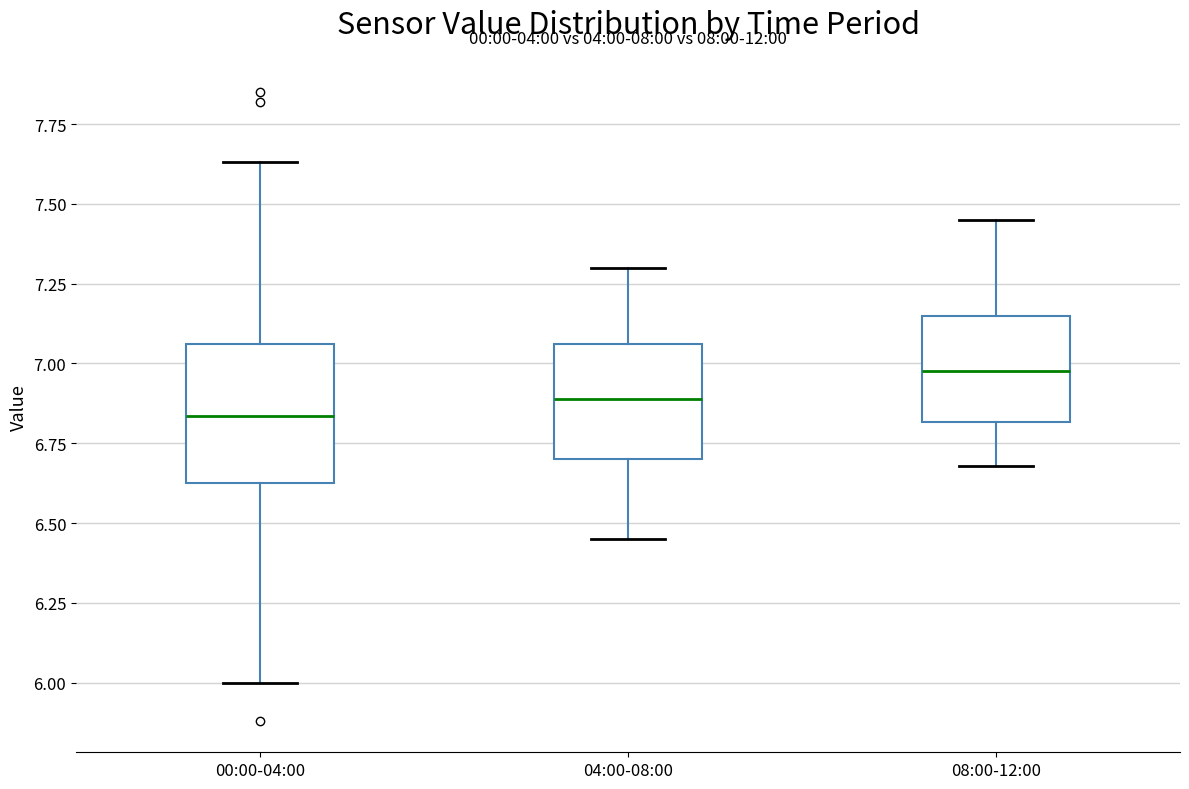

Which box has the lowest median line?

00:00-04:00